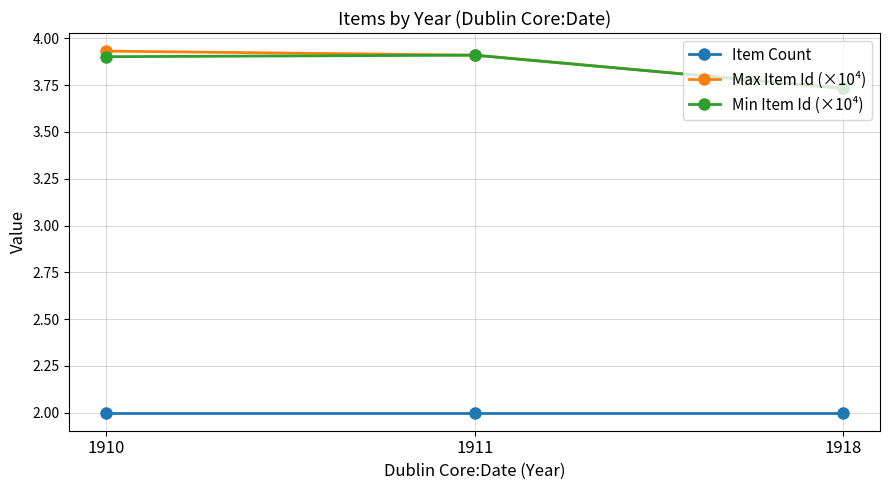

What is the smallest value displayed?

2.0